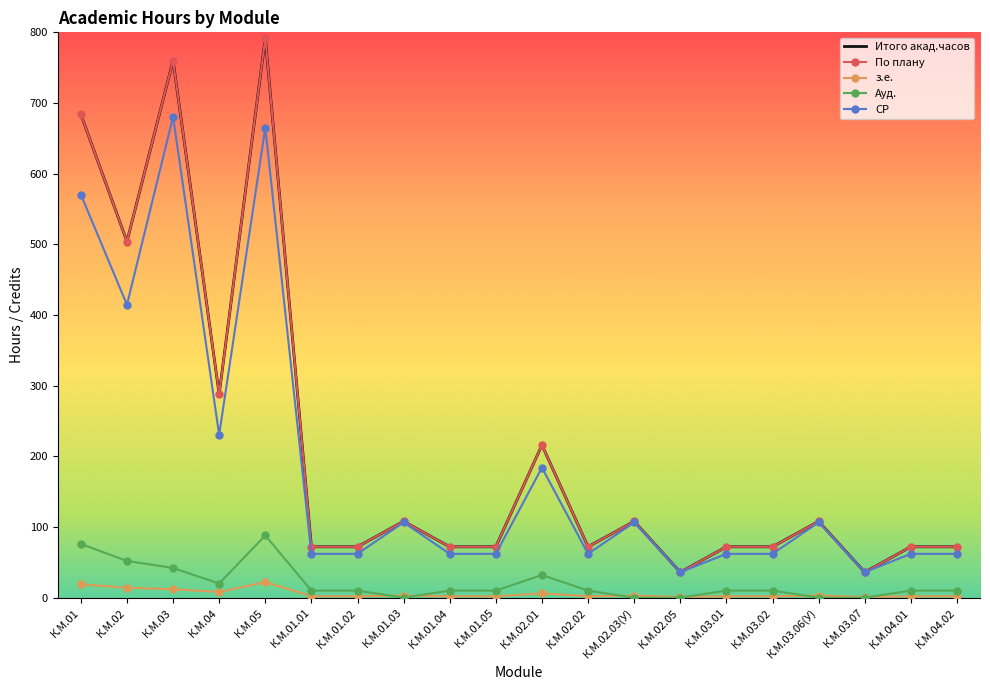

The Ауд. series shows 4.0 at К.М.04.01. True or false?

False